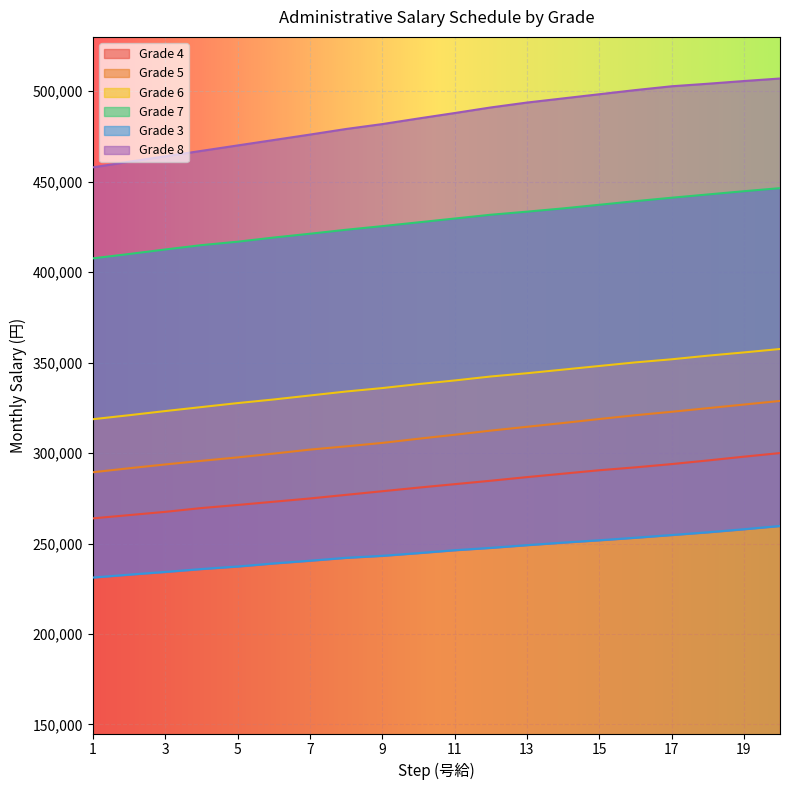

Which series has the largest range (max minus min)?

Grade 8